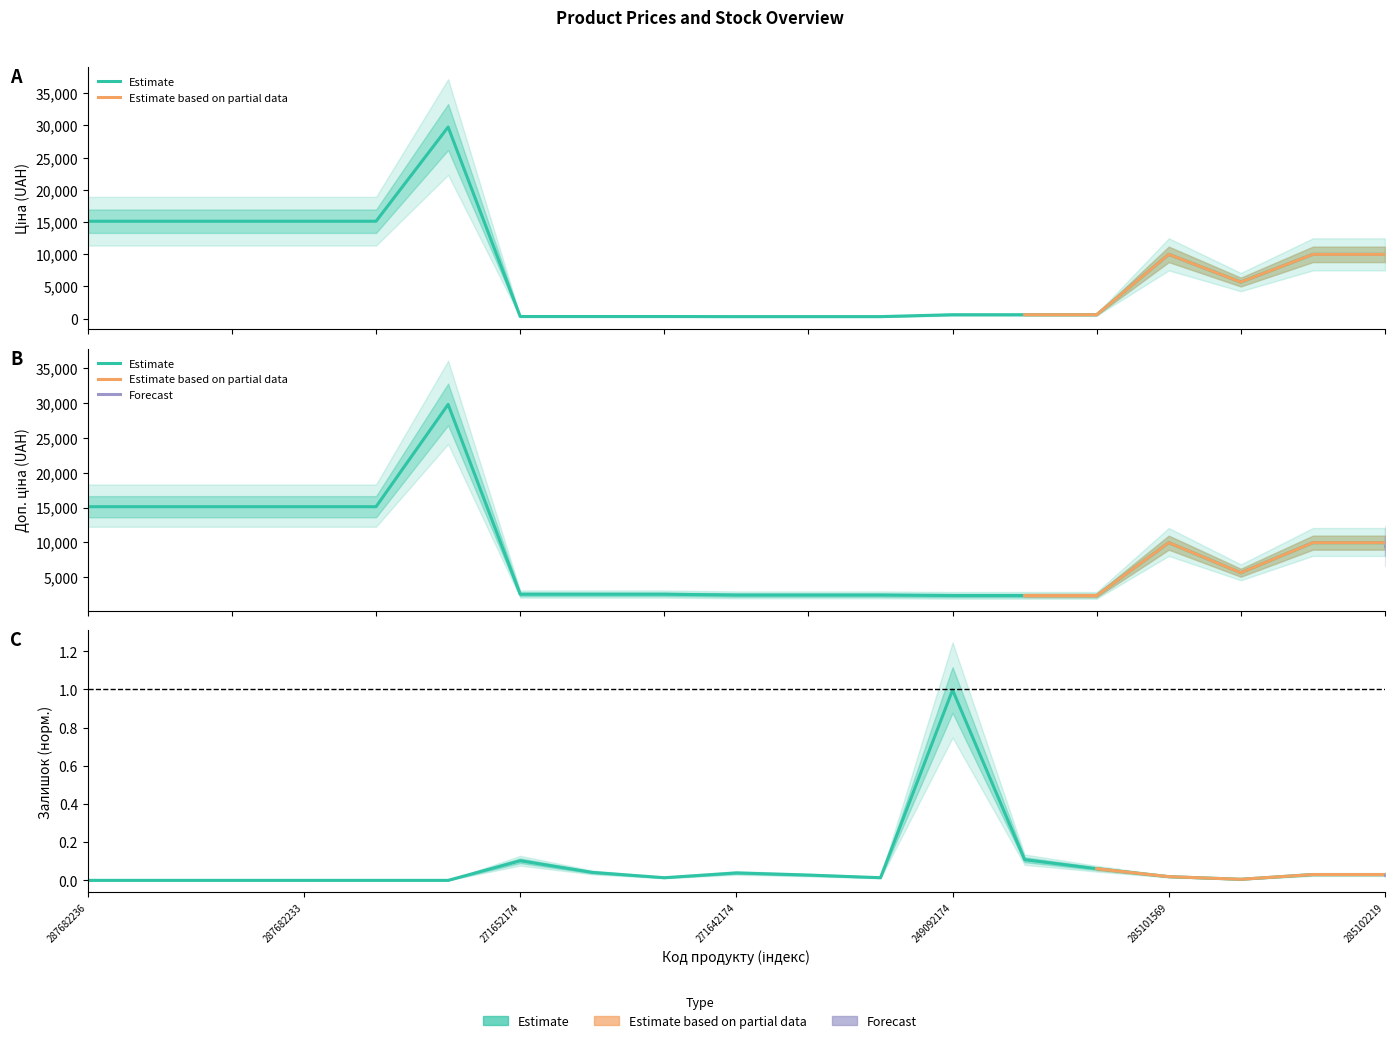

True or false: Доп. ціна has more than 0 points higher than both neighbors.

True